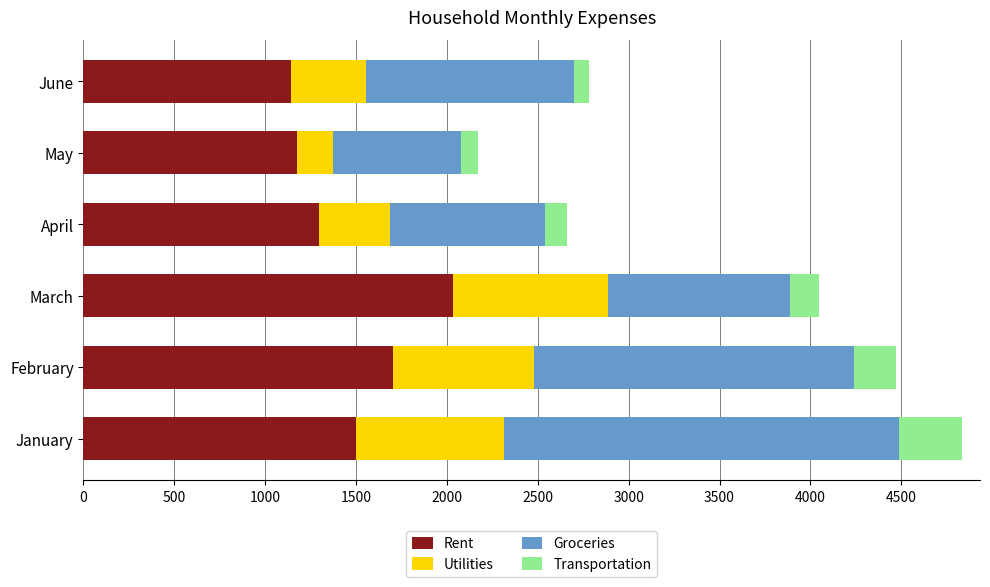

What is the average value of the Rent series?

1475.2